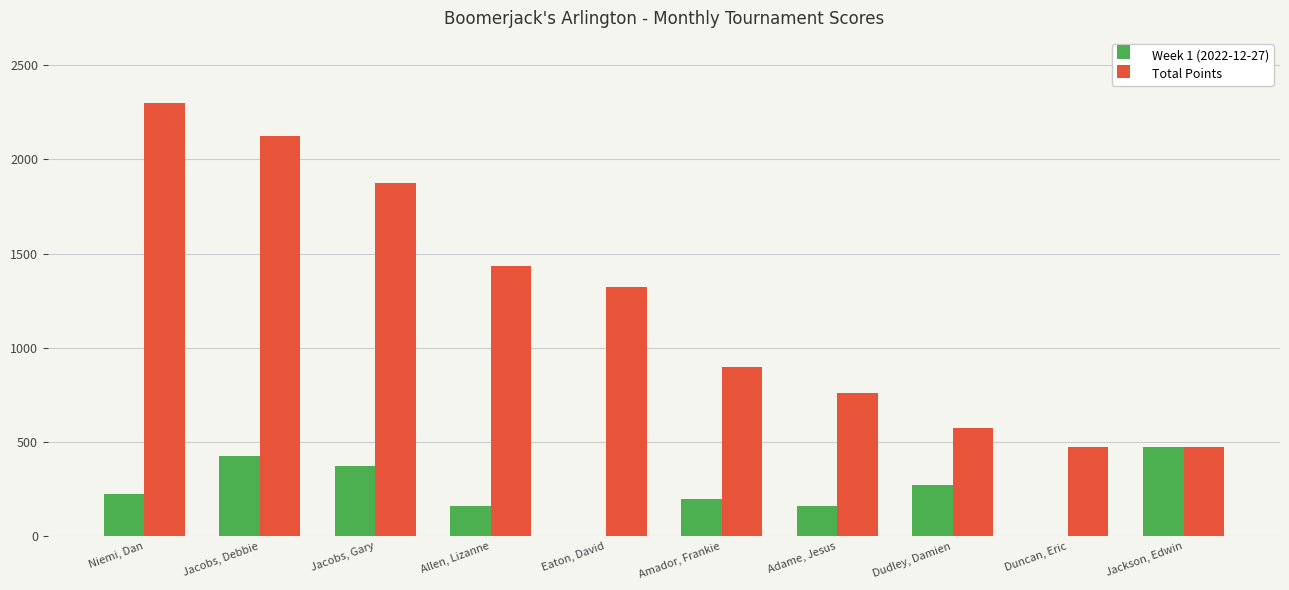

Which series has the largest total across all categories?

Total Points